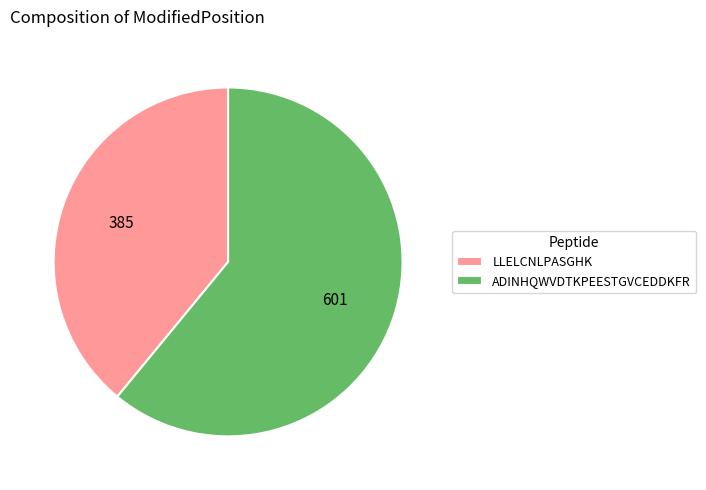

Do ADINHQWVDTKPEESTGVCEDDKFR and LLELCNLPASGHK together represent more than half of the pie?

Yes